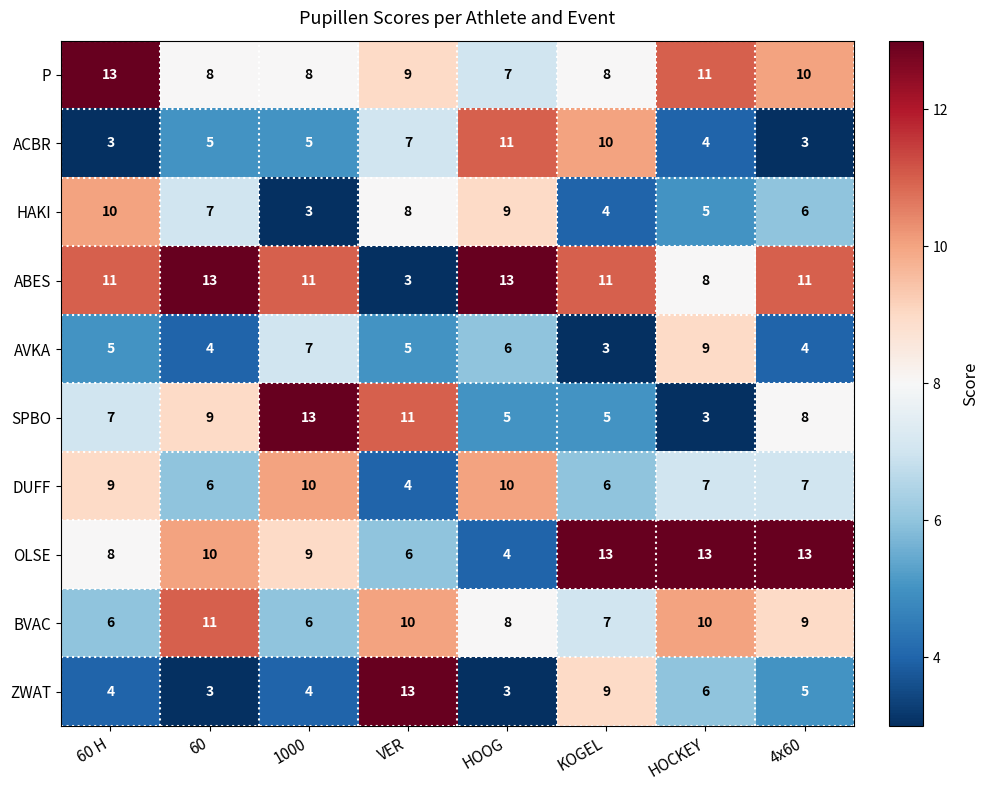

True or false: P has a value of 7 at HOCKEY.

False